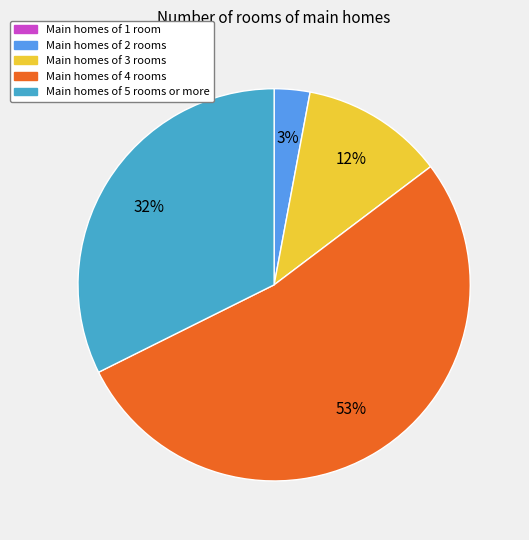

Does any single category account for the majority?

Yes